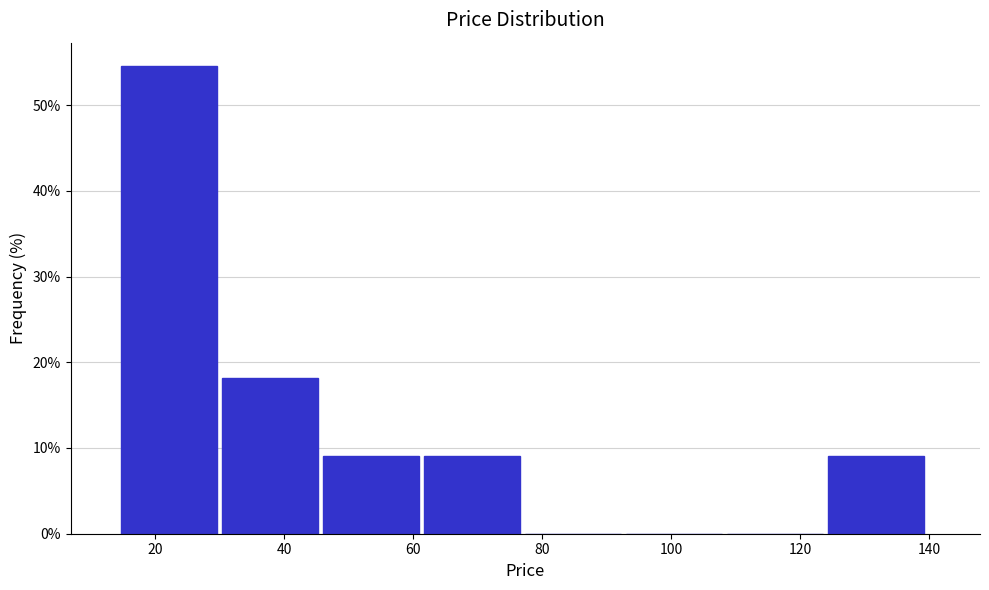

How tall is the bar that spans 46 to 62 on the x-axis? Neither the bar edges nor the heights are printed on the chart, so give them approximately, as read against the axes.

9